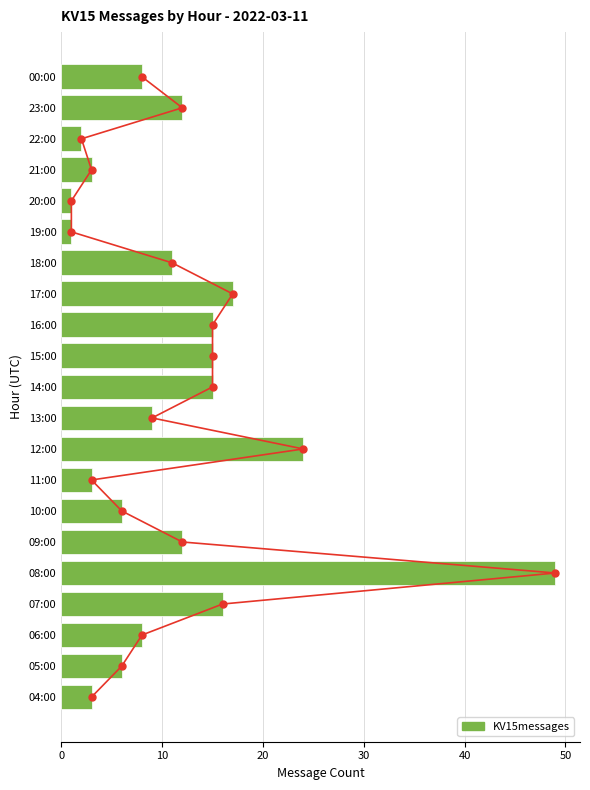

True or false: the data shows 23 at 11.

False